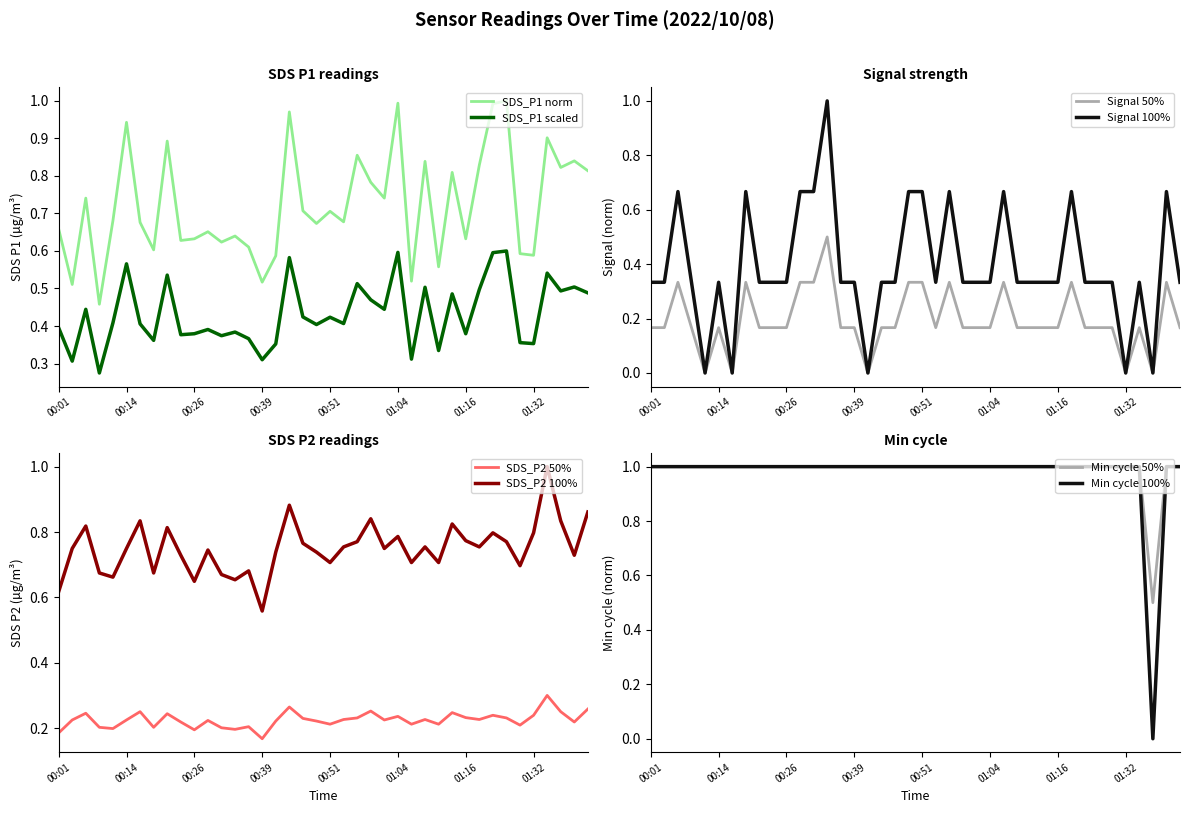

Where is Min_cycle nearest to the value 0?

01:37